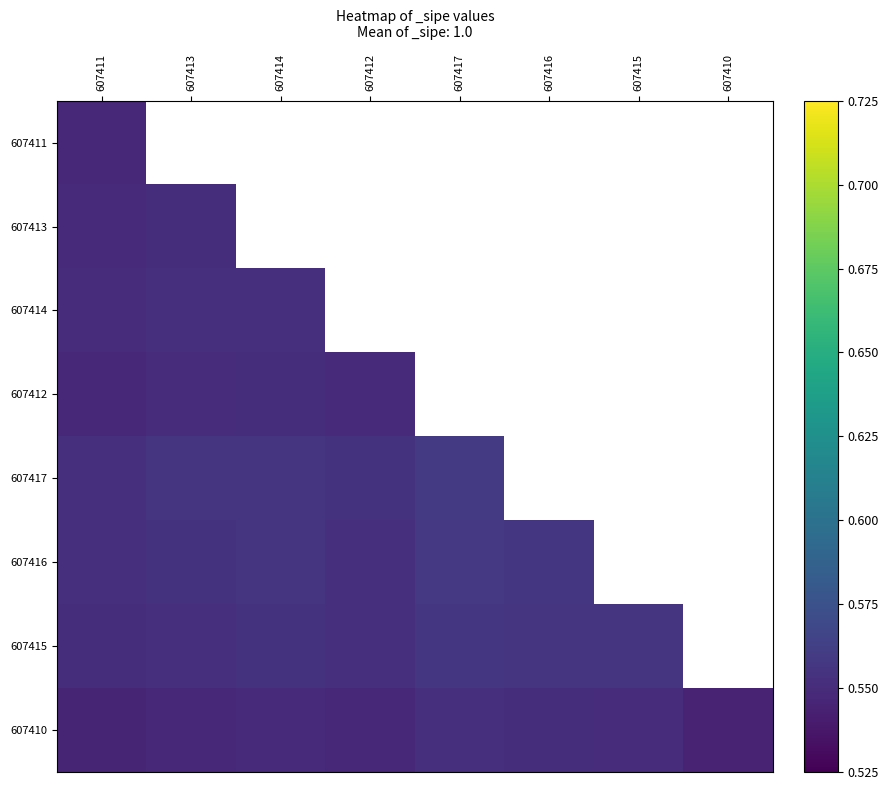

List the series in order of their peak value, lowest first.

607411, 607413, 607412, 607410, 607414, 607415, 607416, 607417